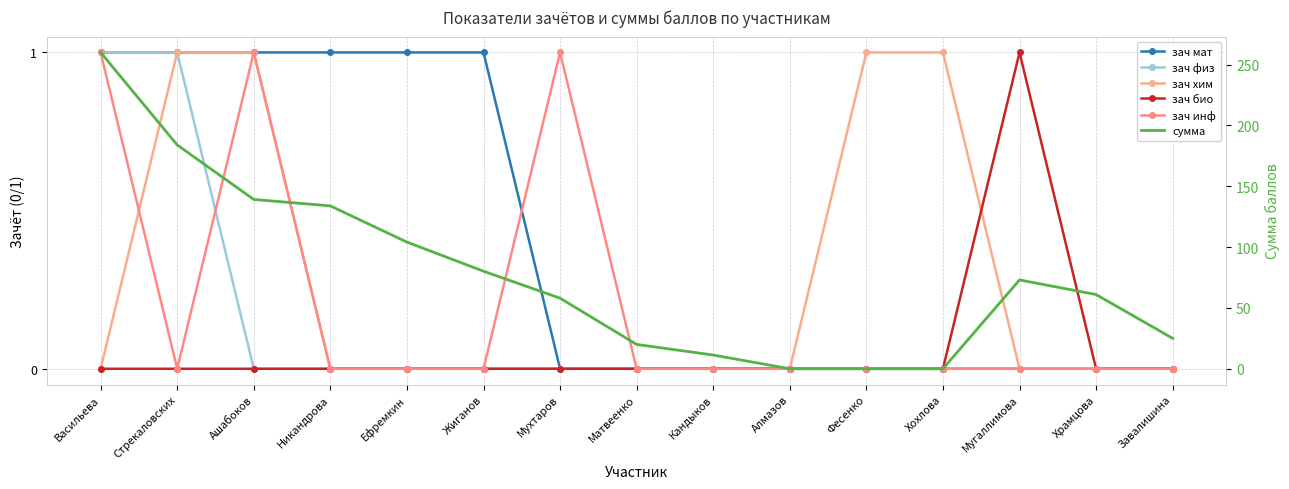

True or false: сумма and зач инф cross at least once.

False